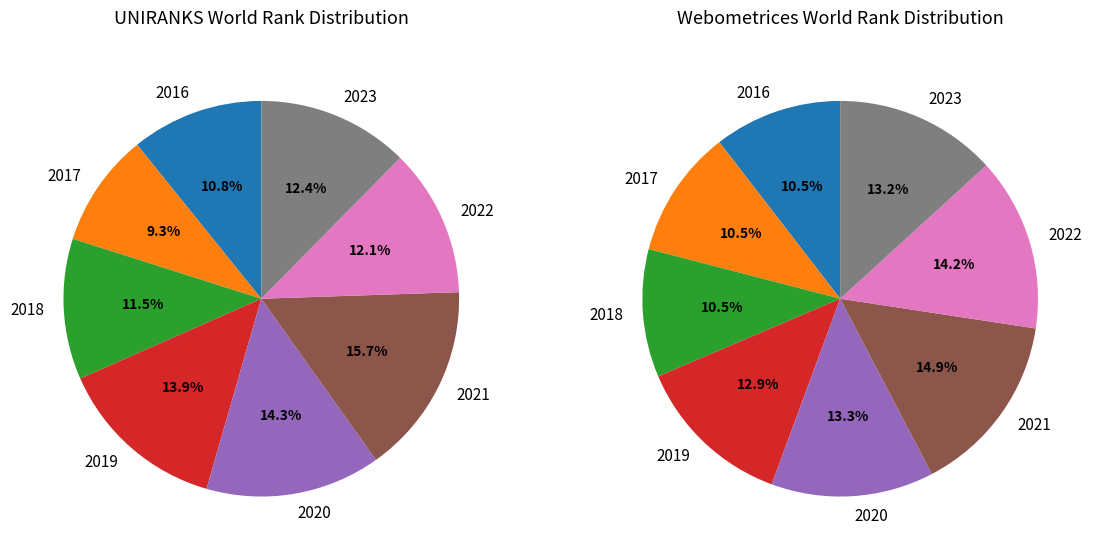

What percentage is the 2022 slice, to the nearest percent?

14%